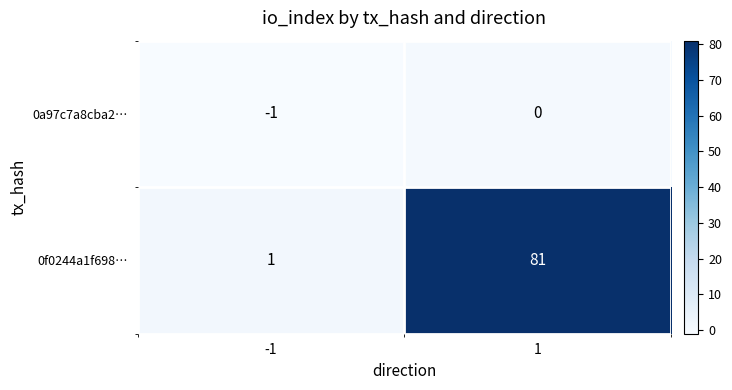

Reading right to left, list all the values displayed in this chart.

0a97c7a8cba2…: 0	-1
0f0244a1f698…: 81	1